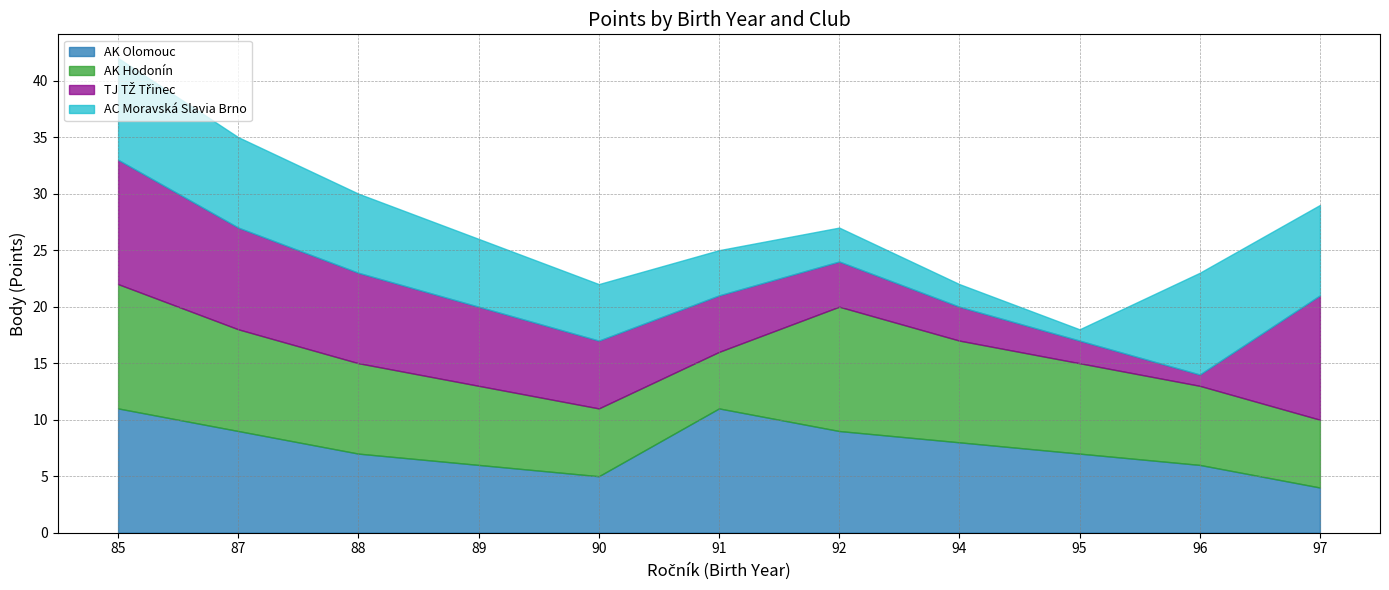

What are all the series names shown in the legend?

AK Olomouc, AK Hodonín, TJ TŽ Třinec, AC Moravská Slavia Brno